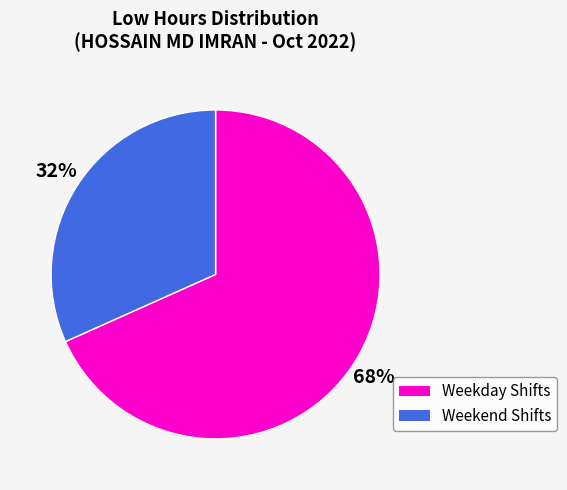

What percentage is the Weekend Shifts slice, to the nearest percent?

32%